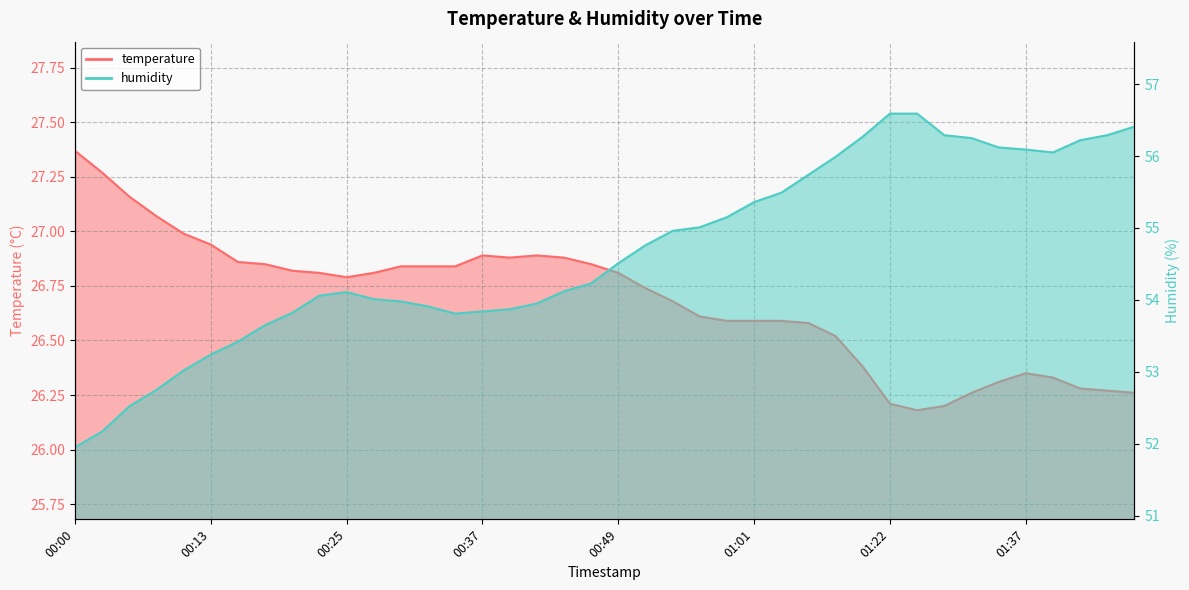

Is it true that temperature equals 26.8 at 00:32?

True